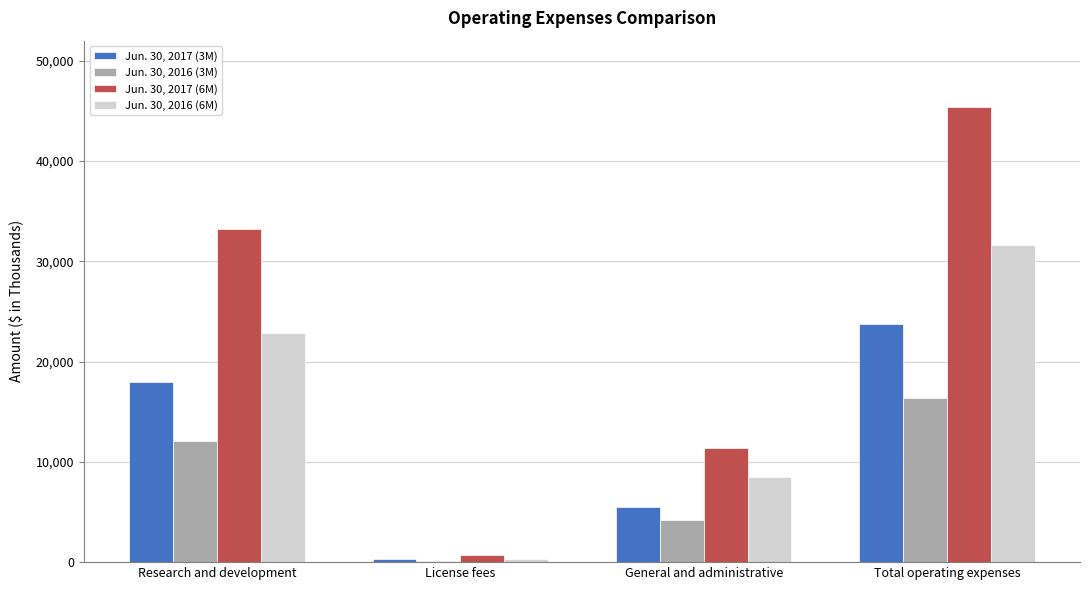

Does the chart contain stacked bars?

No